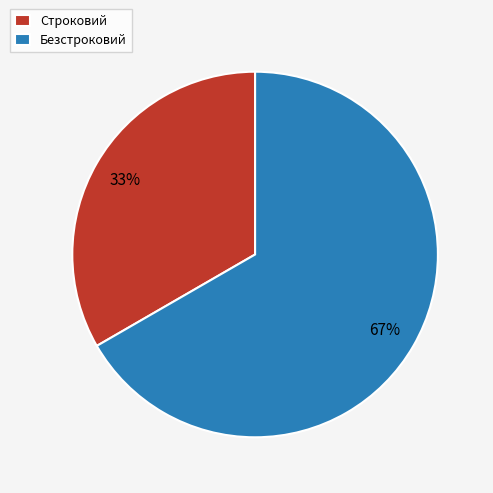

The Строковий slice represents 19% of the pie. True or false?

False